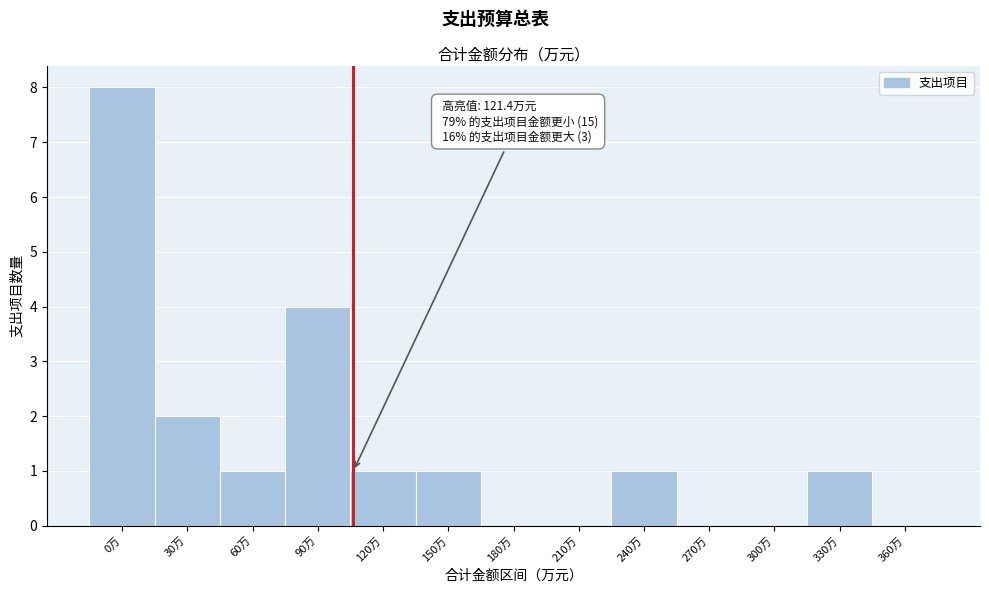

Reading right to left, list all the values displayed in this chart.

360万=0	330万=1	300万=0	270万=0	240万=1	210万=0	180万=0	150万=1	120万=1	90万=4	60万=1	30万=2	0万=8